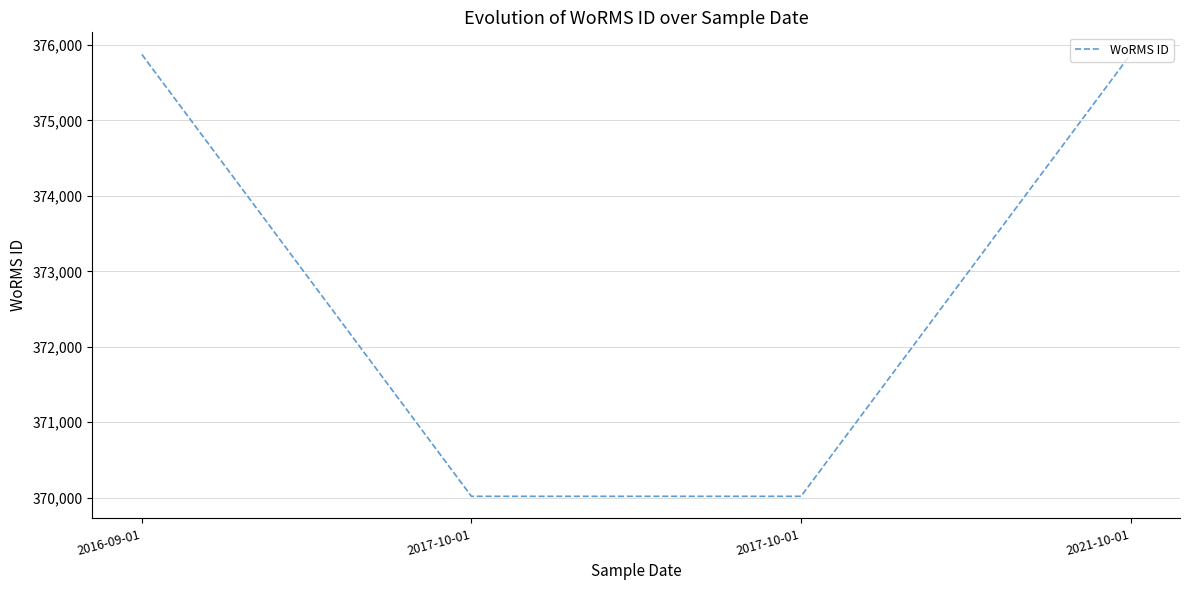

What is the ratio of the value at 2021-10-01 to the value at 2017-10-01?

1.0